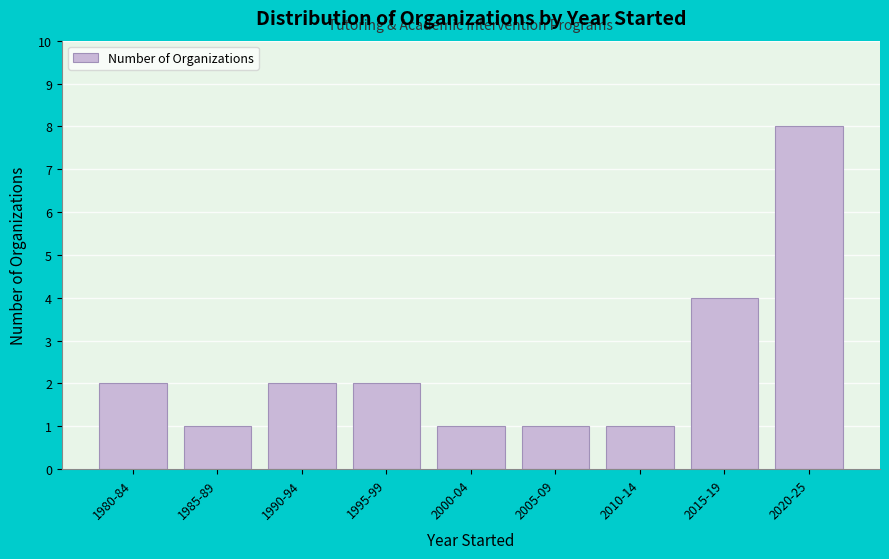

Reading left to right, transcribe all the data shown in this chart.

1980-84=2	1985-89=1	1990-94=2	1995-99=2	2000-04=1	2005-09=1	2010-14=1	2015-19=4	2020-25=8